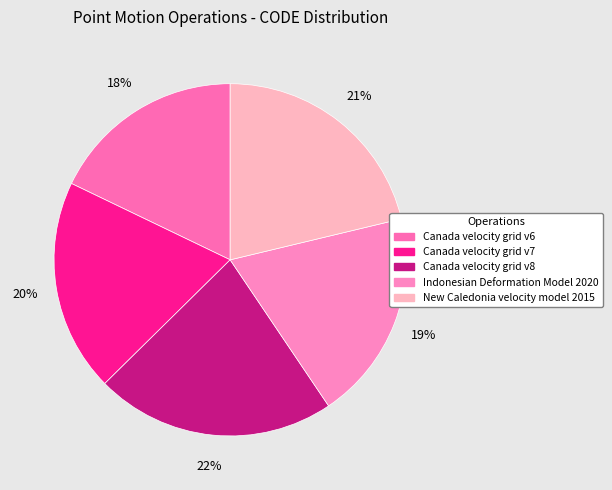

To the nearest percent, what percentage of the pie is Canada velocity grid v8?

22%